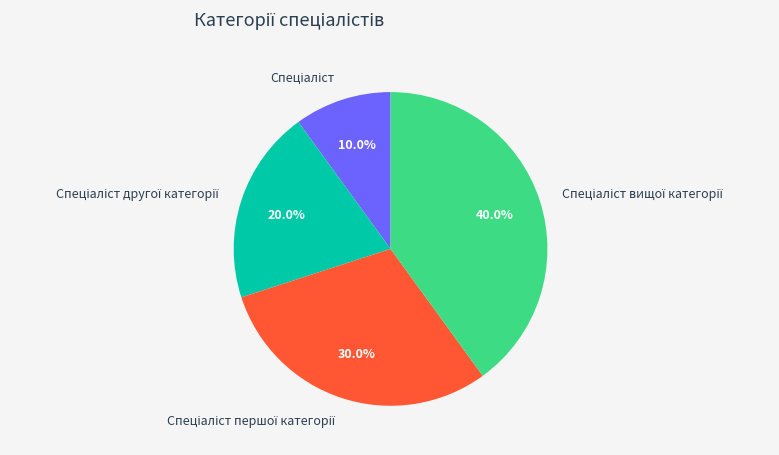

Is there a majority slice in this chart?

No